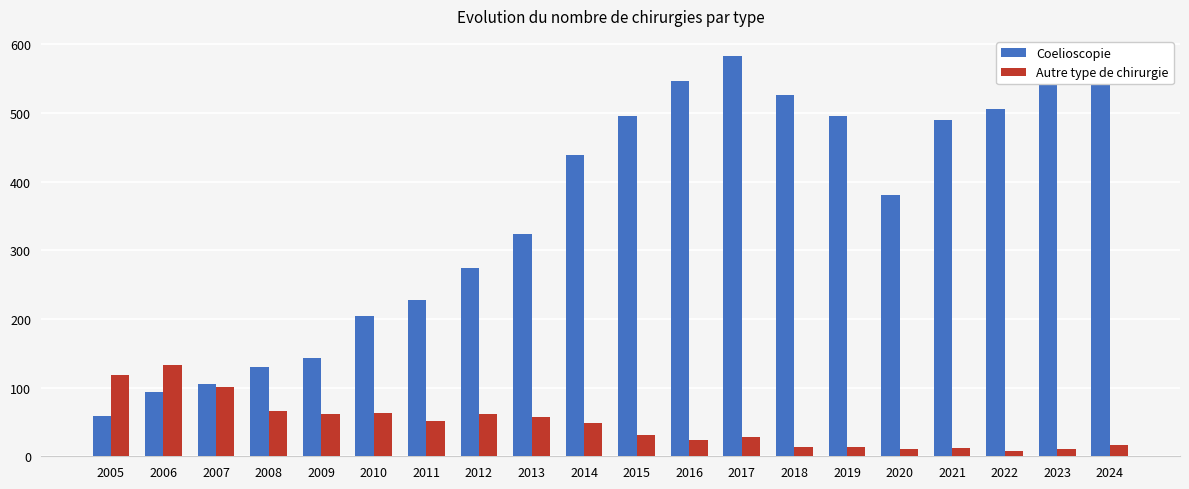

Rank the series by their maximum value, from highest to lowest.

Coelioscopie, Autre type de chirurgie